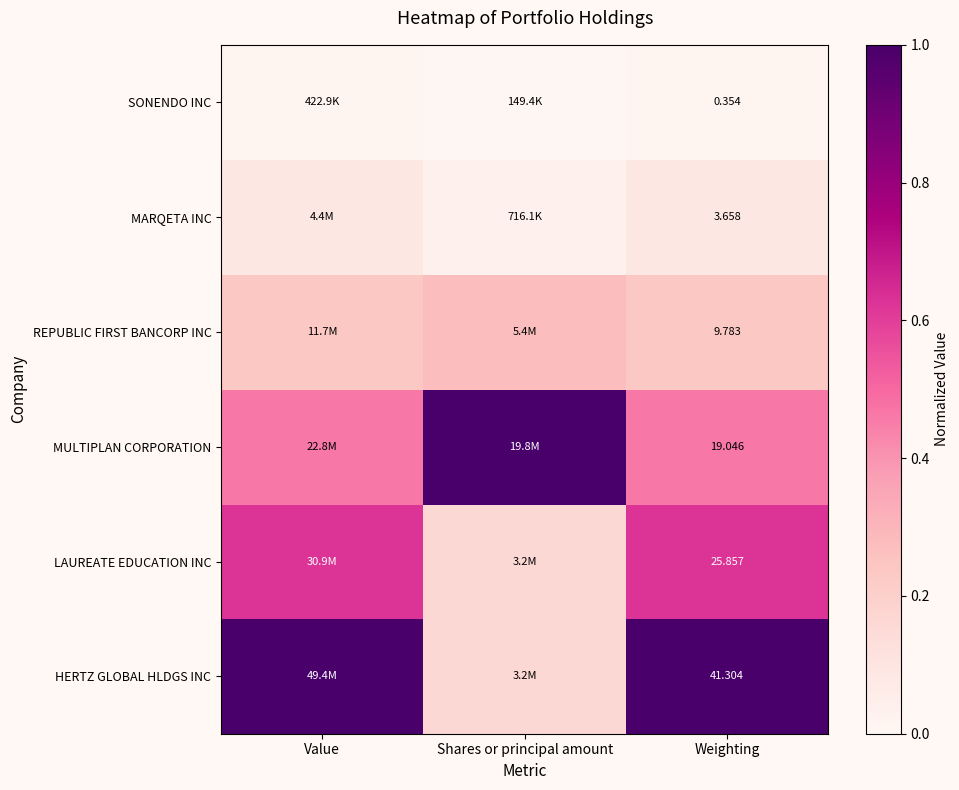

Rank the series at Weighting from highest to lowest value.

HERTZ GLOBAL HLDGS INC, LAUREATE EDUCATION INC, MULTIPLAN CORPORATION, REPUBLIC FIRST BANCORP INC, MARQETA INC, SONENDO INC